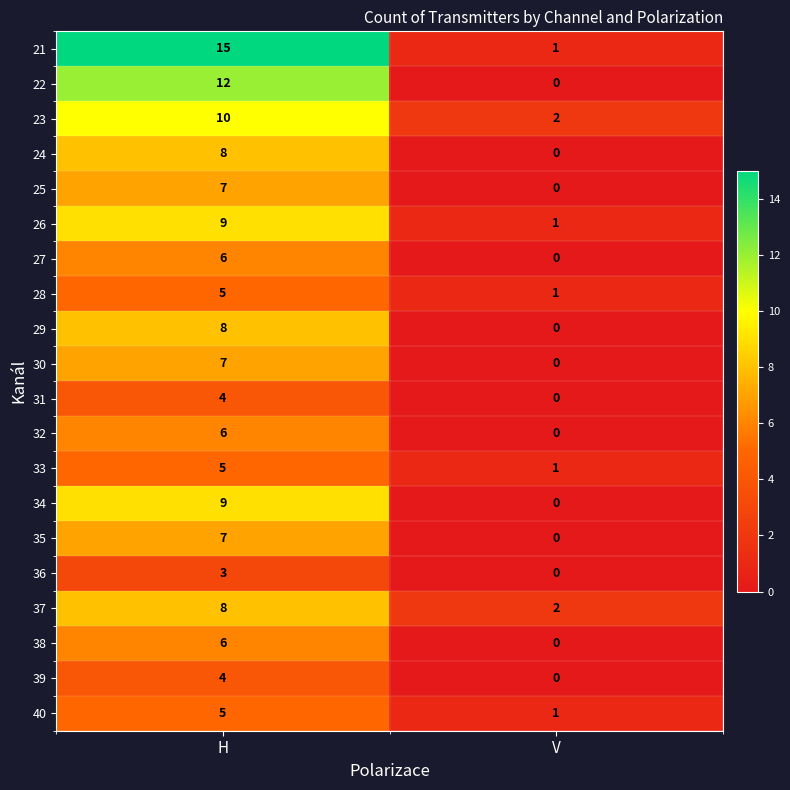

Count the number of categories in the chart.

2